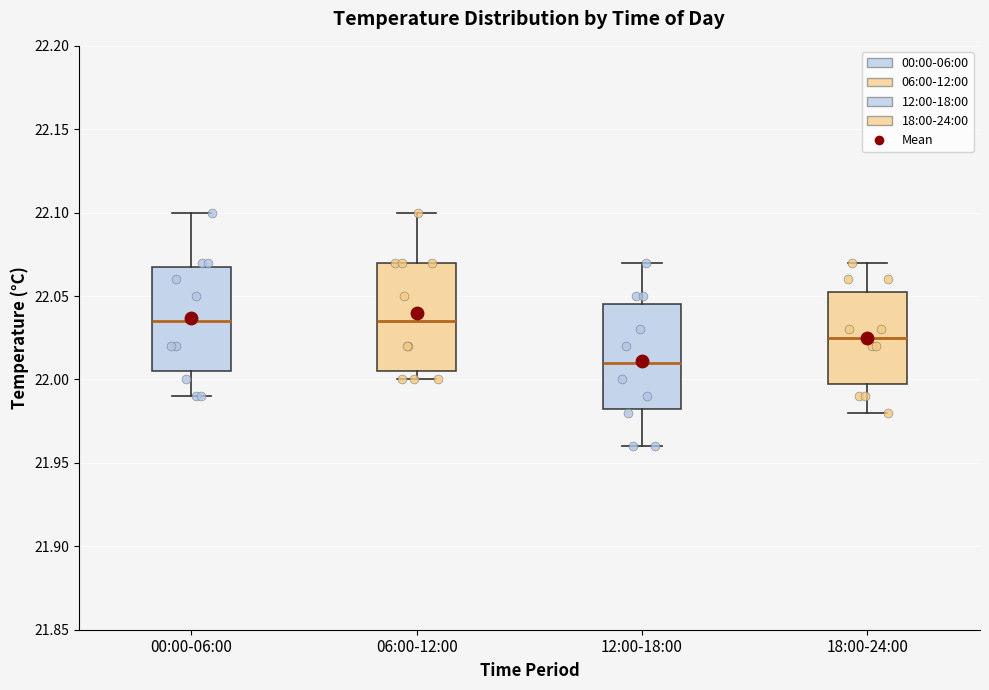

Reading left to right, transcribe this box plot: for each box, give where its median line is, the range the box spans, and where its two whiskers end, as read against the y-axis. The values are not printed on the chart, so give them approximately, as read against the axis.

00:00-06:00: median 22.035, box 22.005 to 22.070, whiskers 21.990 to 22.100
06:00-12:00: median 22.035, box 22.005 to 22.070, whiskers 22.000 to 22.100
12:00-18:00: median 22.010, box 21.985 to 22.045, whiskers 21.960 to 22.070
18:00-24:00: median 22.025, box 22.000 to 22.055, whiskers 21.980 to 22.070